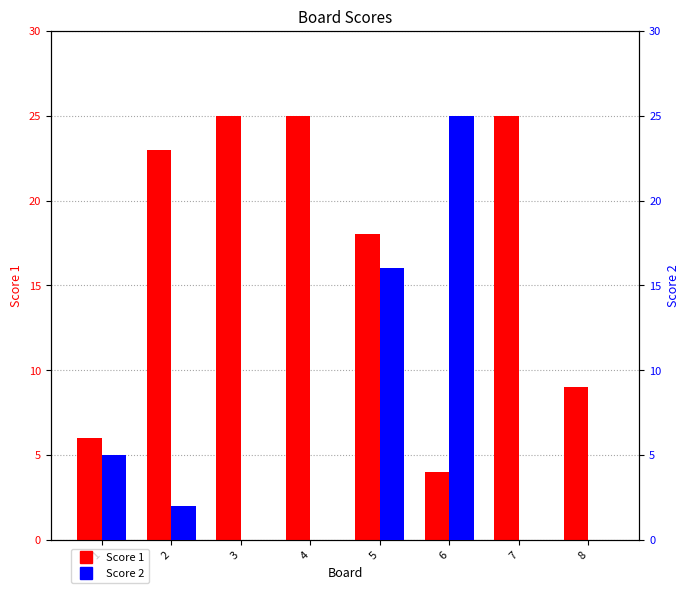

Are the bars horizontal?

No